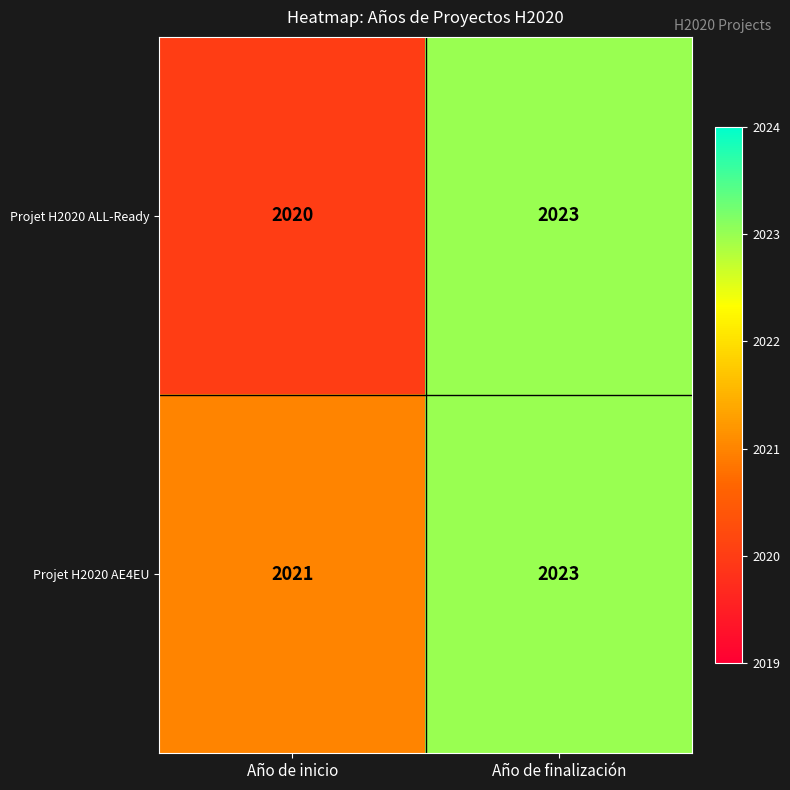

List the series in order of their overall mean, lowest first.

Projet H2020 ALL-Ready, Projet H2020 AE4EU